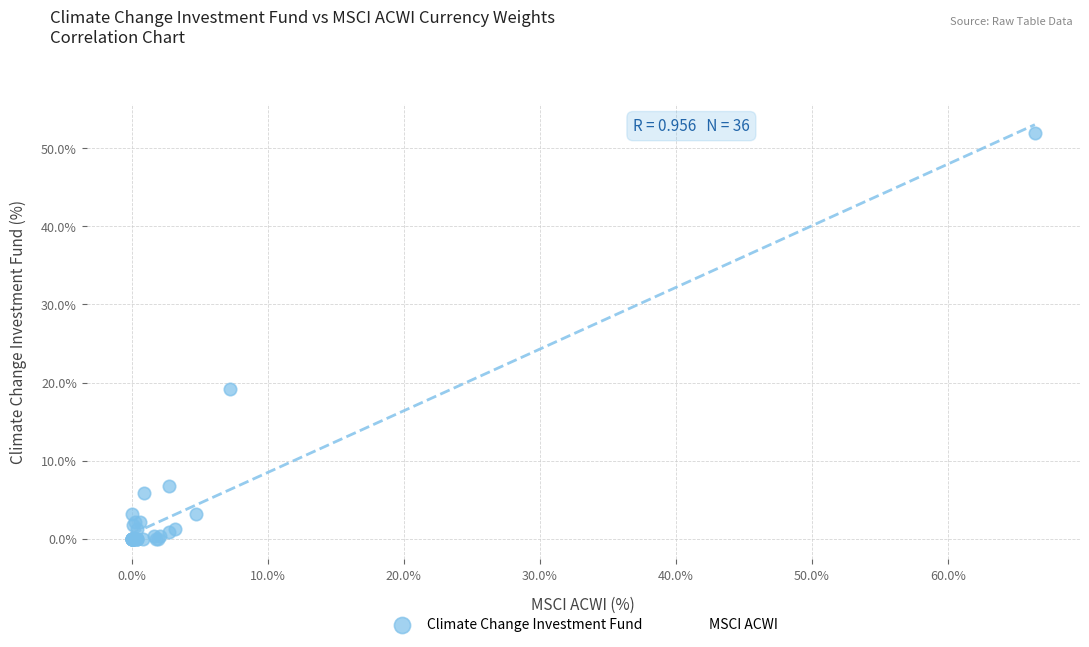

What are all the series names shown in the legend?

Climate Change Investment Fund, MSCI ACWI